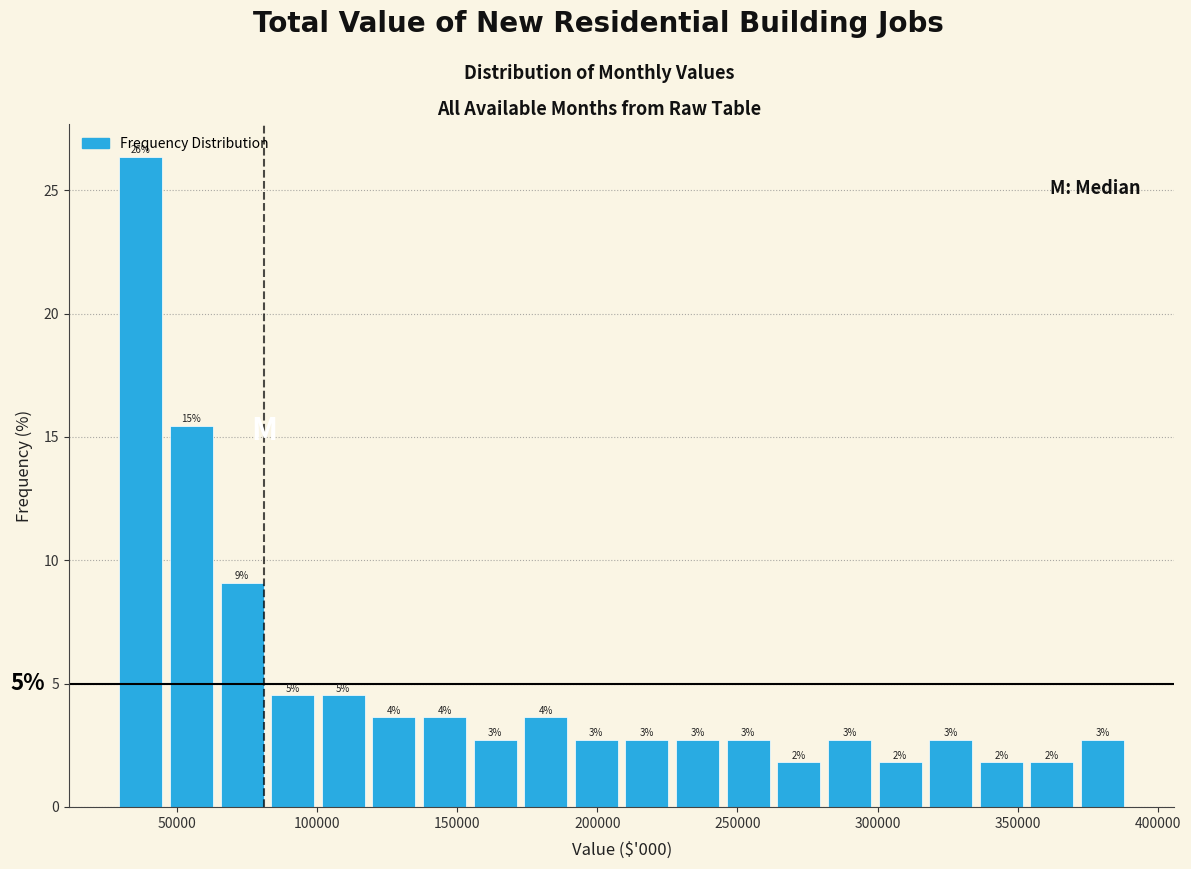

Around what value on the x-axis is the tallest bar? Give the approximate position of its centre, as read against the axis.

35000